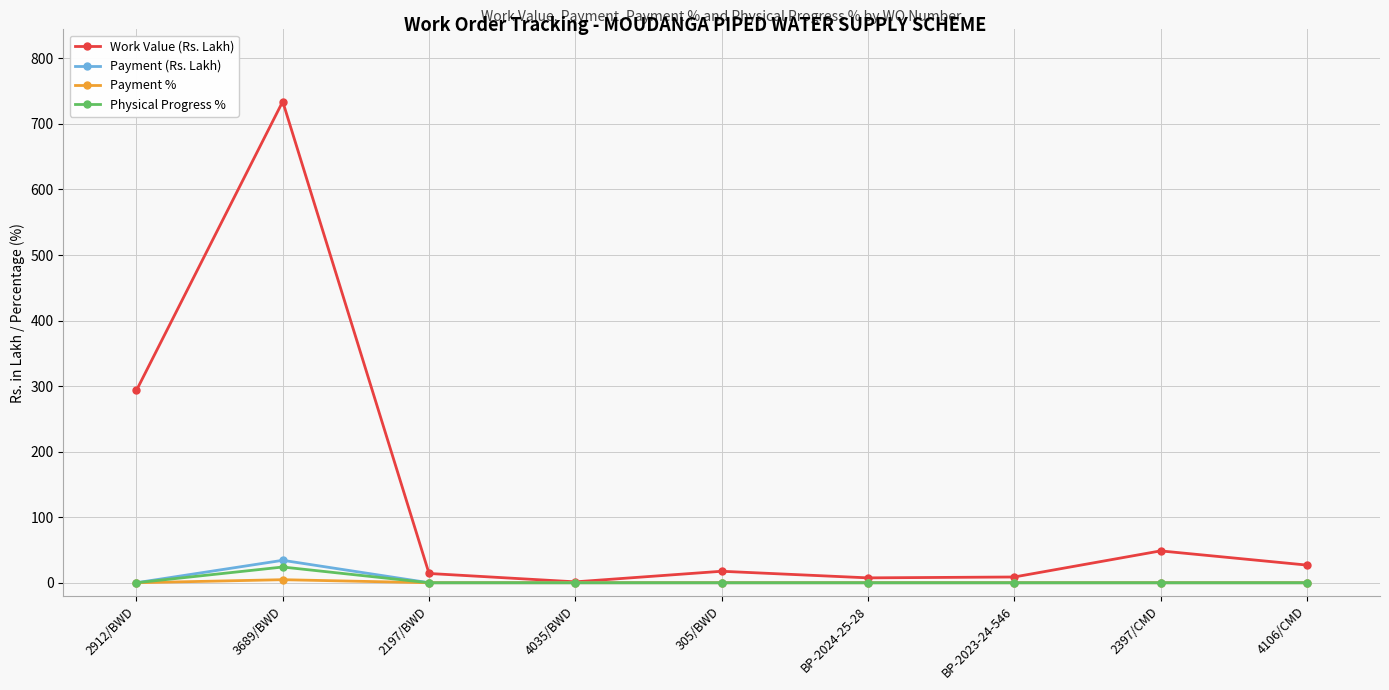

At which category is the sum across all series the highest?

3689/BWD